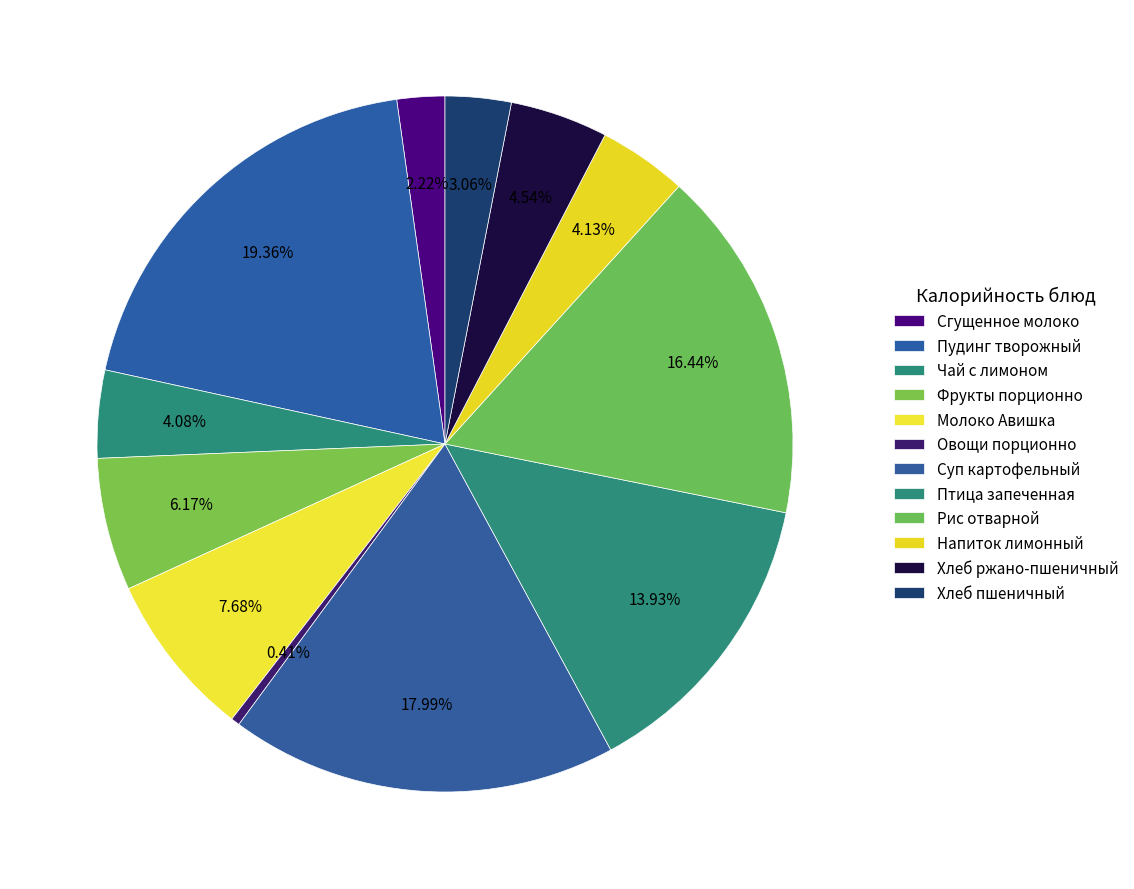

Which category has the biggest portion of the pie?

Пудинг творожный